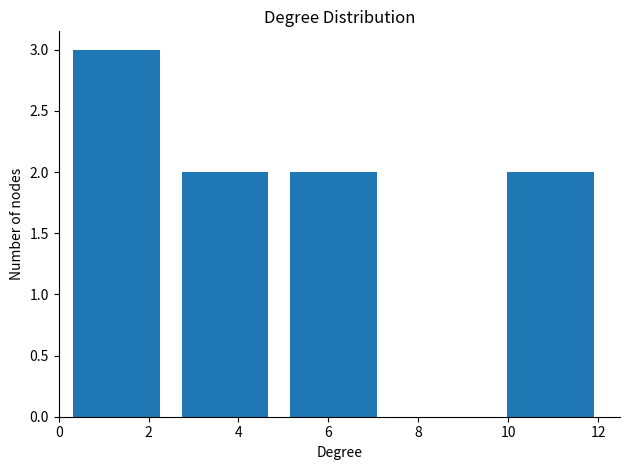

Reading left to right, transcribe this chart: for each bar, give the range it covers on the x-axis and its height. Neither the bar edges nor the heights are printed on the chart, so give them approximately, as read against the axes.

0.0 to 2.4: 3
2.4 to 5.0: 2
5.0 to 7.4: 2
7.4 to 9.8: 0
9.8 to 12.2: 2